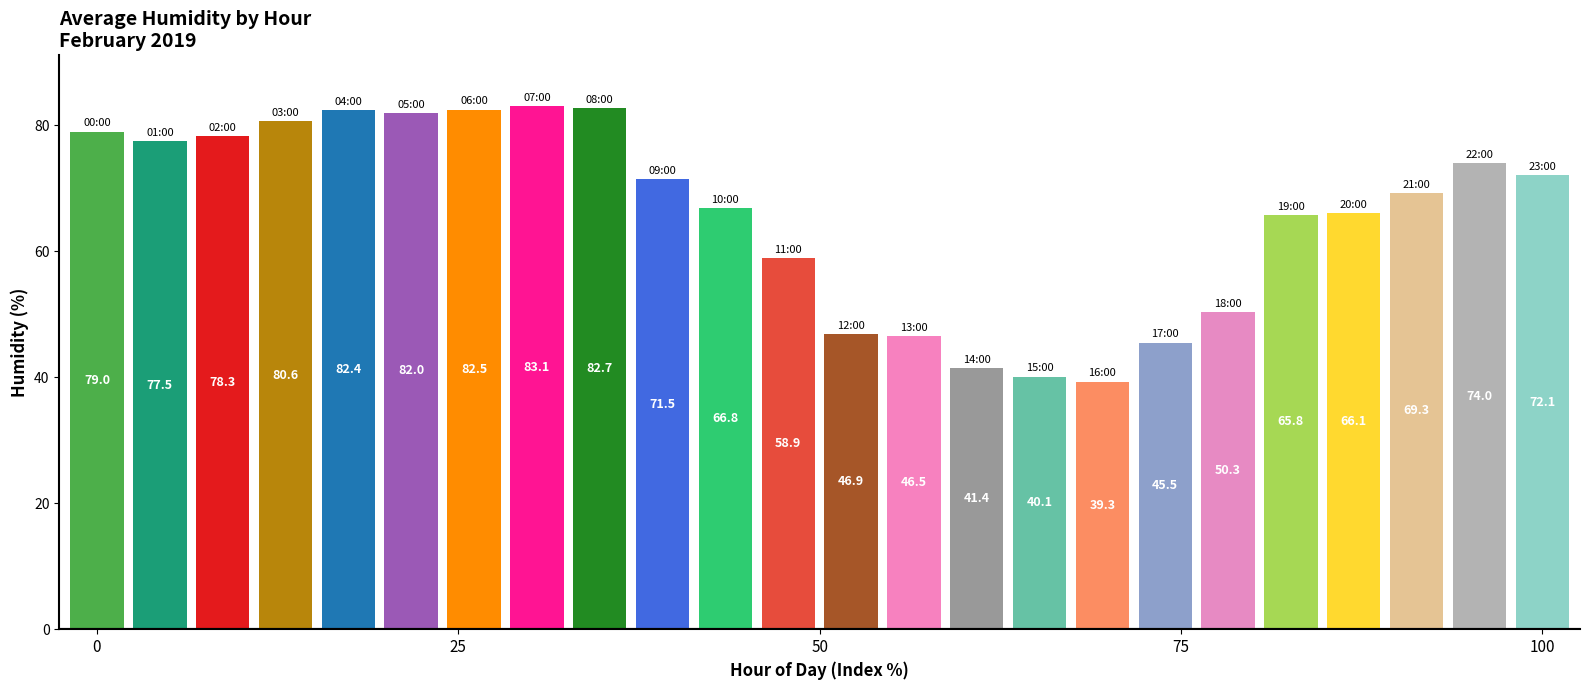

What is the greatest value displayed?

83.1